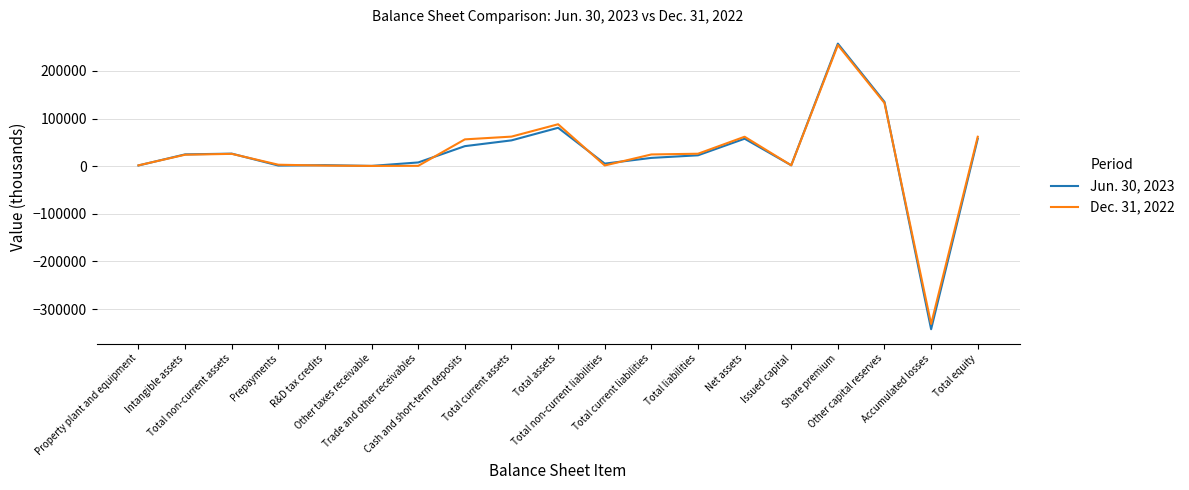

Which series has the widest spread of values?

Jun. 30, 2023